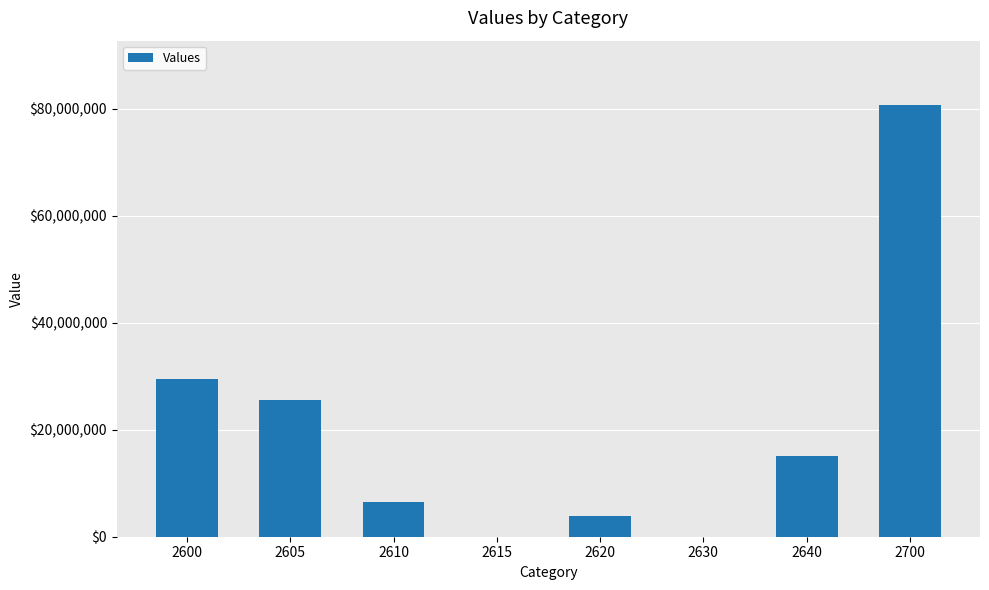

Count the number of categories in the chart.

8